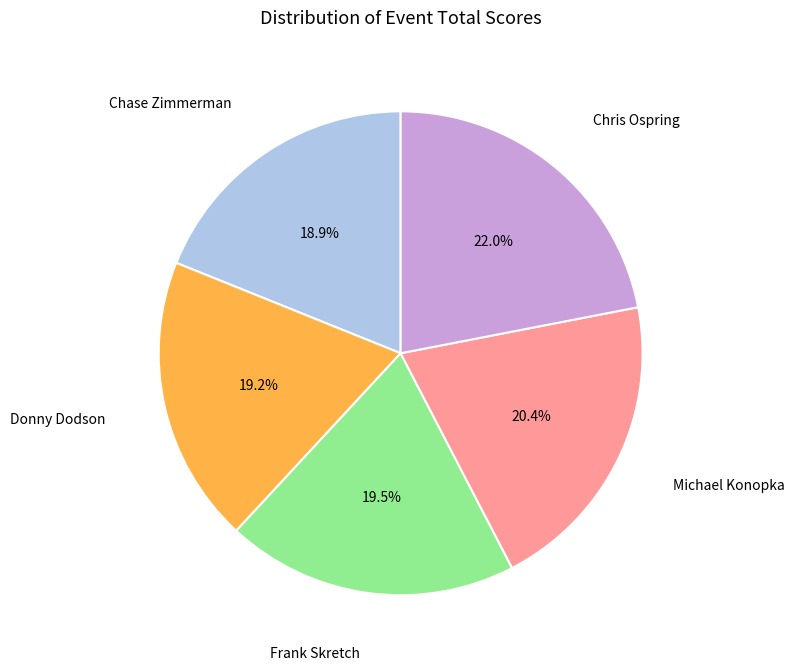

Does any single category account for the majority?

No